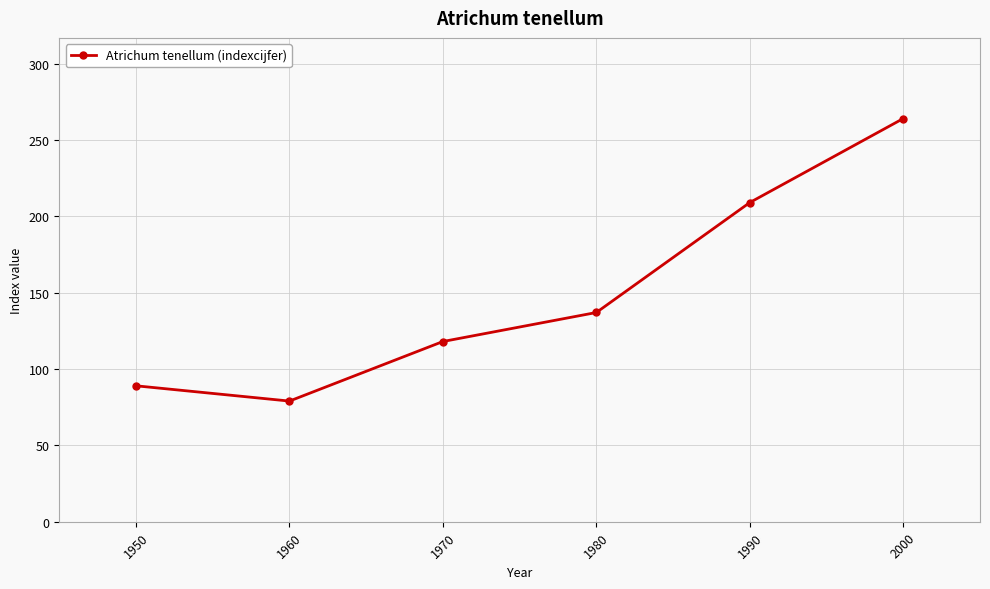

Rank the categories by value from highest to lowest.

2000, 1990, 1980, 1970, 1950, 1960